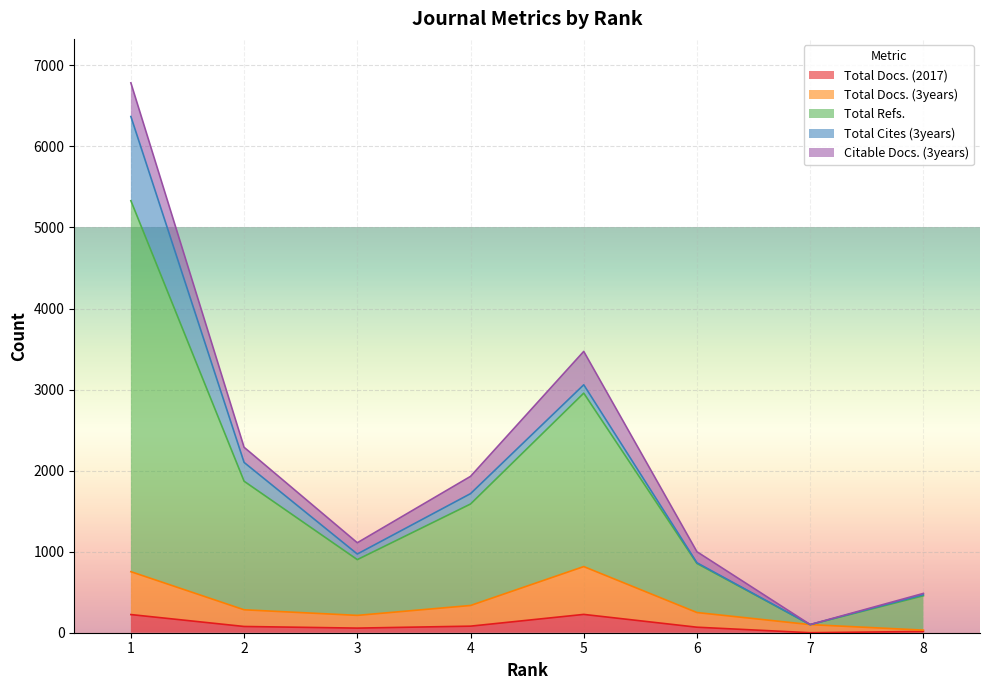

What is the difference between the maximum and second lowest values in the Total Docs. (2017) series?

210